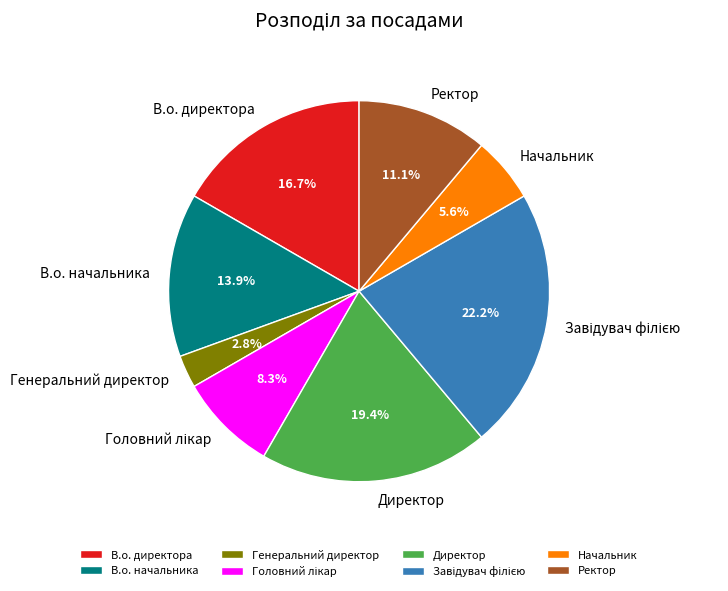

How many segments does this pie chart have?

8